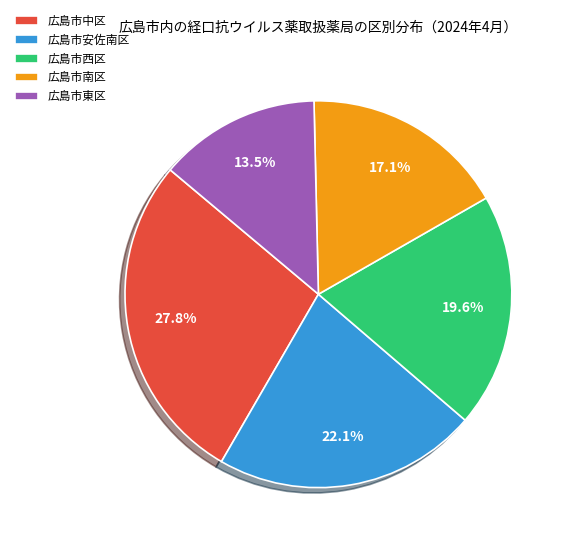

To the nearest percent, what is the average slice percentage?

20%